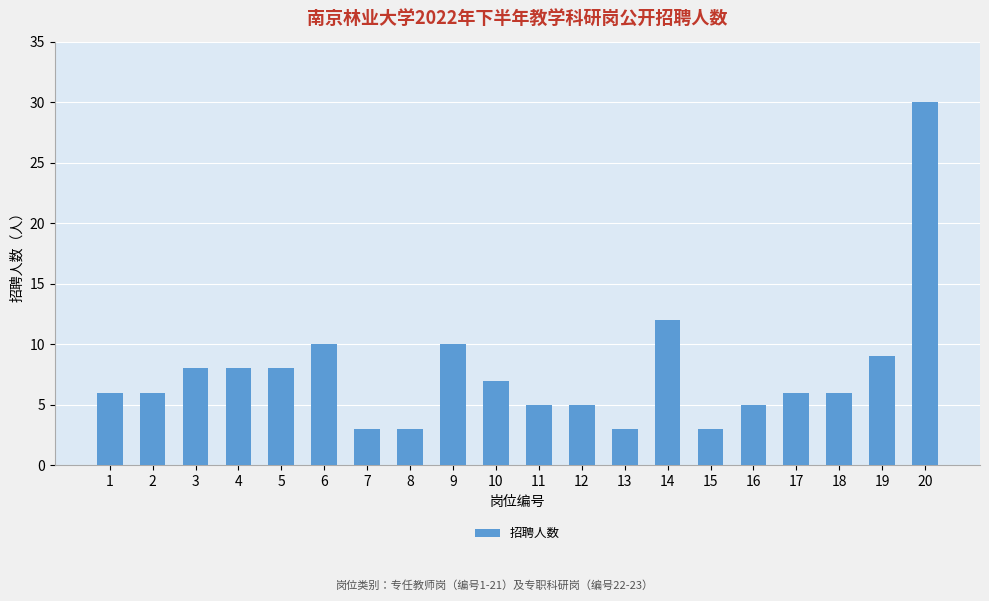

What is the greatest value displayed?

30